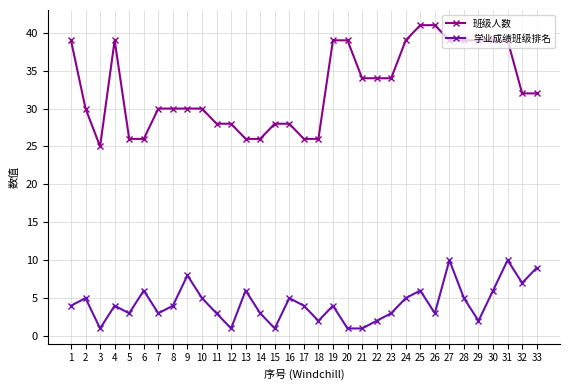

What is the approximate value of 班级人数 at 14?

26